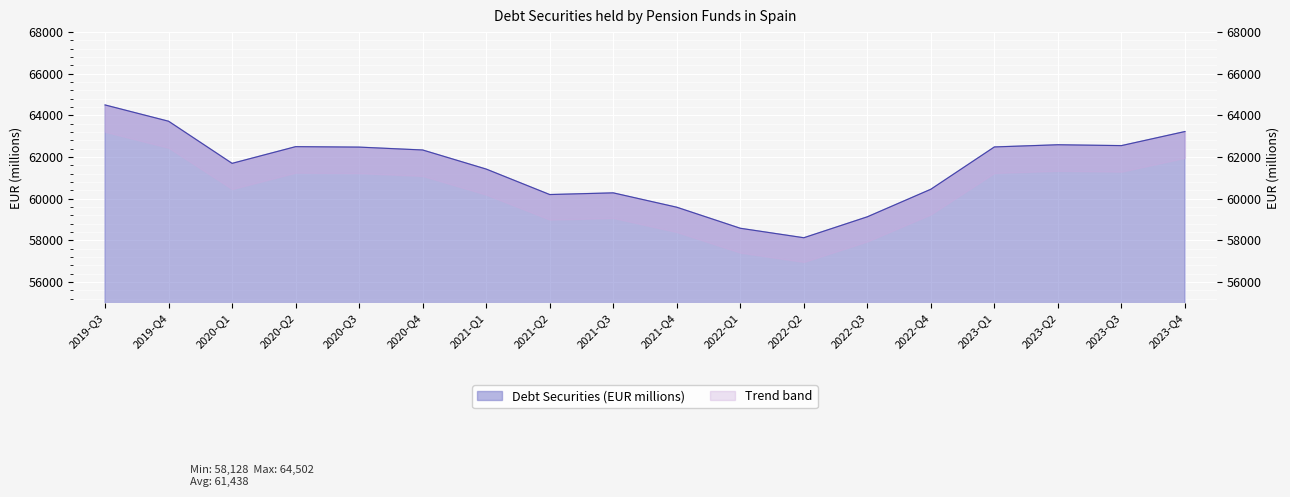

Reading right to left, transcribe all the data shown in this chart.

63226	62550	62591	62486	60456	59133	58128	58583	59593	60282	60201	61424	62340	62478	62500	61698	63720	64502